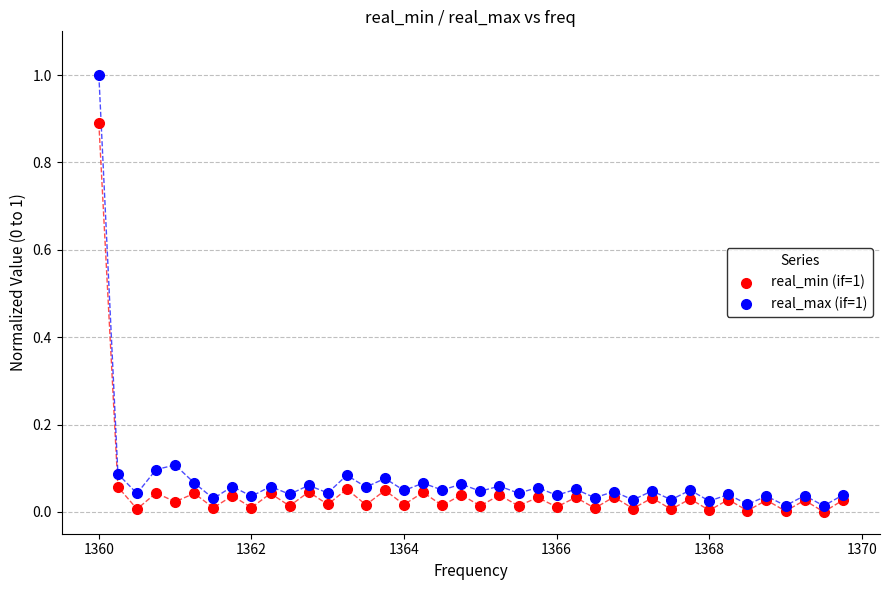

Which series has the widest spread of Y values?

real_max (if=1)